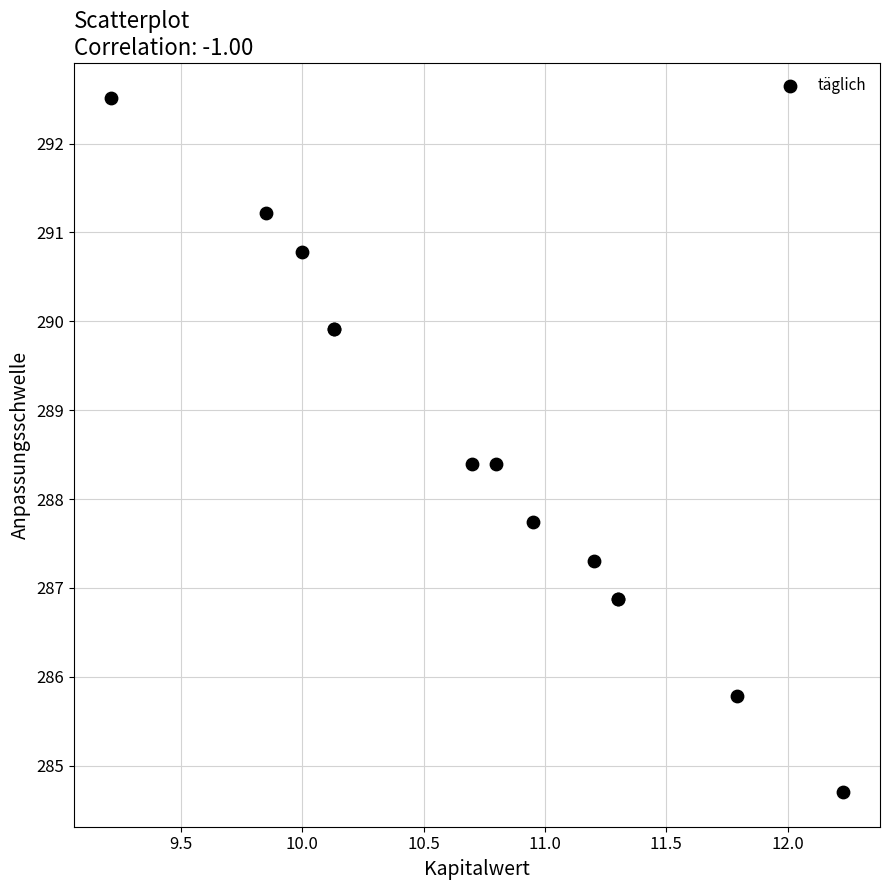

What Y value in the scatter plot is closest to 288?

287.7